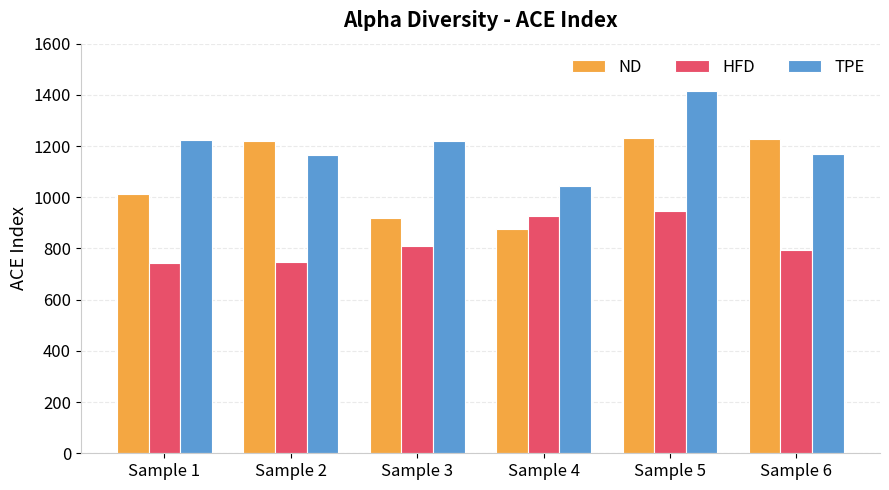

What is the difference between the maximum and minimum values in the HFD series?

201.4